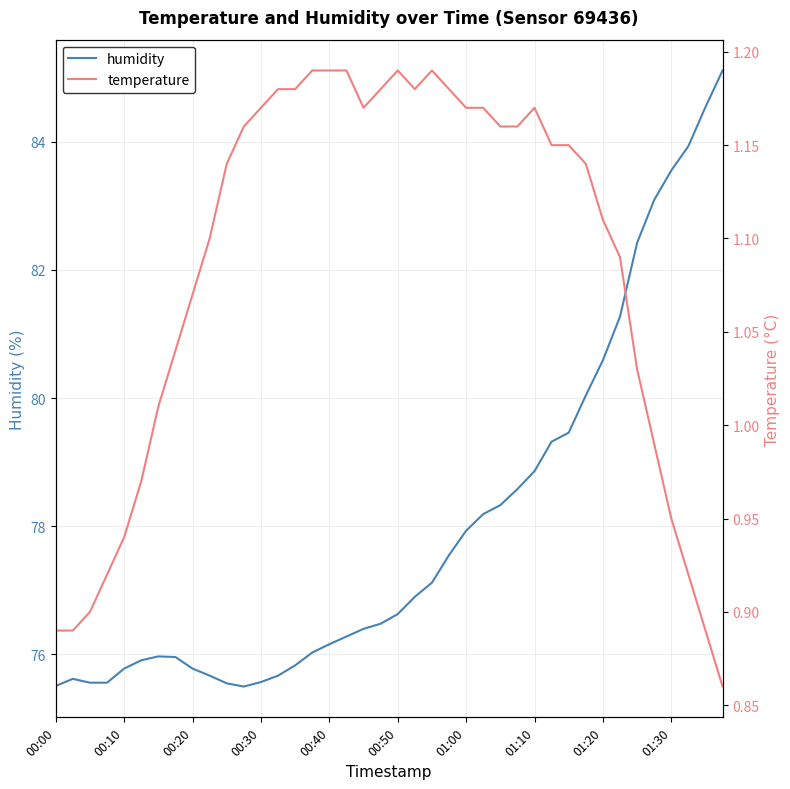

The humidity series shows 77.9 at 01:00. True or false?

True